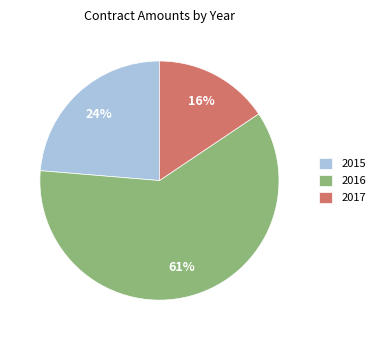

To the nearest percent, what is the difference between the 2015 and 2017 slice percentages?

8%